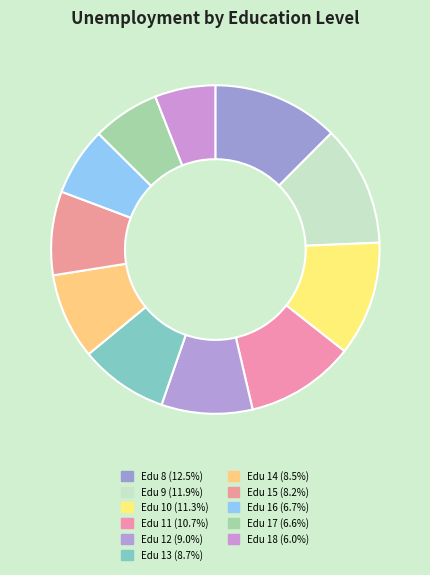

How many slices are in this pie chart?

11